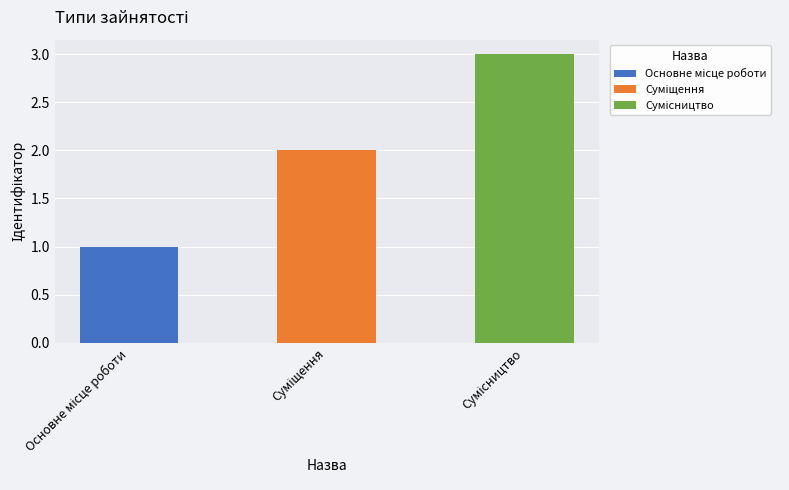

What is the label of the 3rd bar from the left?

Сумісництво